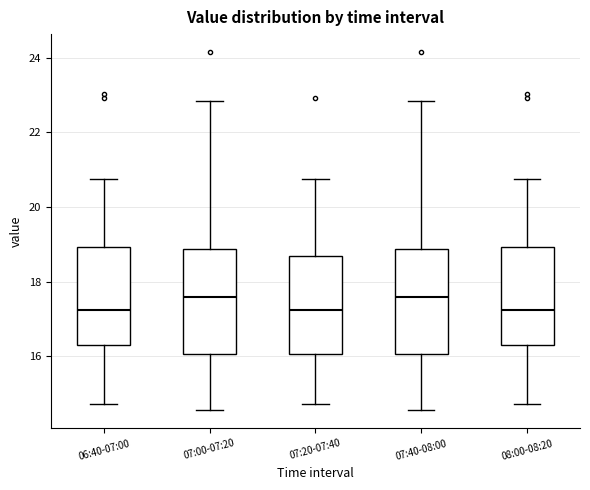

Where is the lower edge of the box for 07:40-08:00 on the y-axis? The values are not printed on the chart, so give them approximately, as read against the axis.

16.0